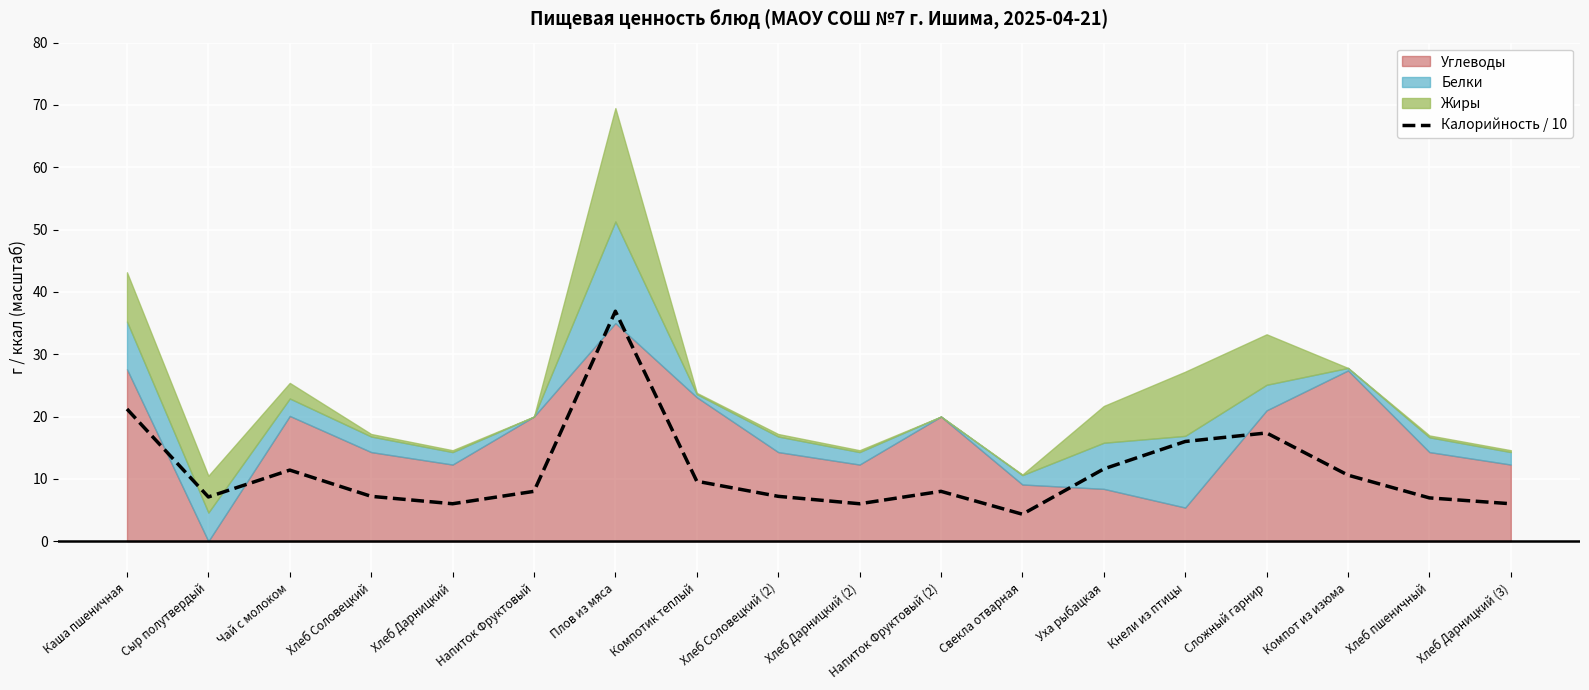

What is the difference between the second highest and second lowest values?

15.2